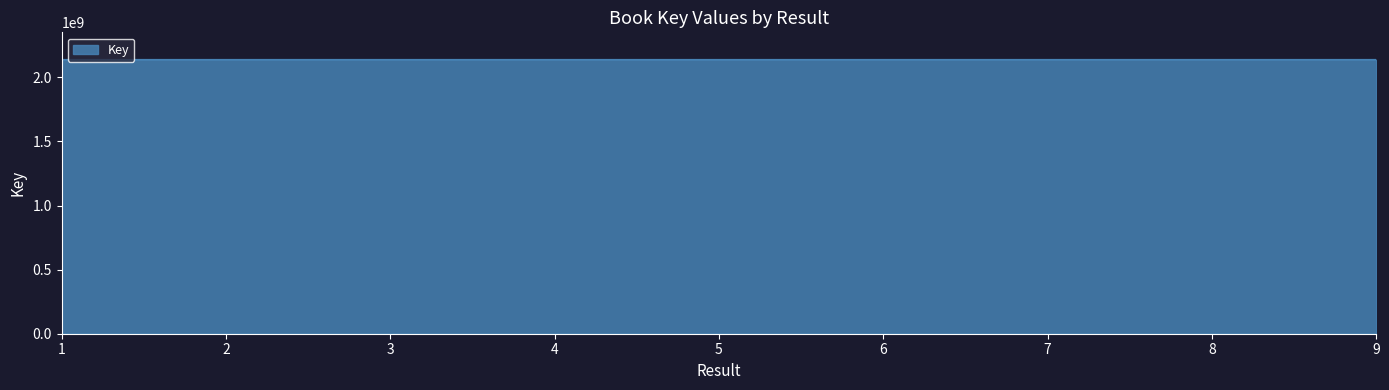

What is the ratio of the value at 3 to the value at 9?

1.0